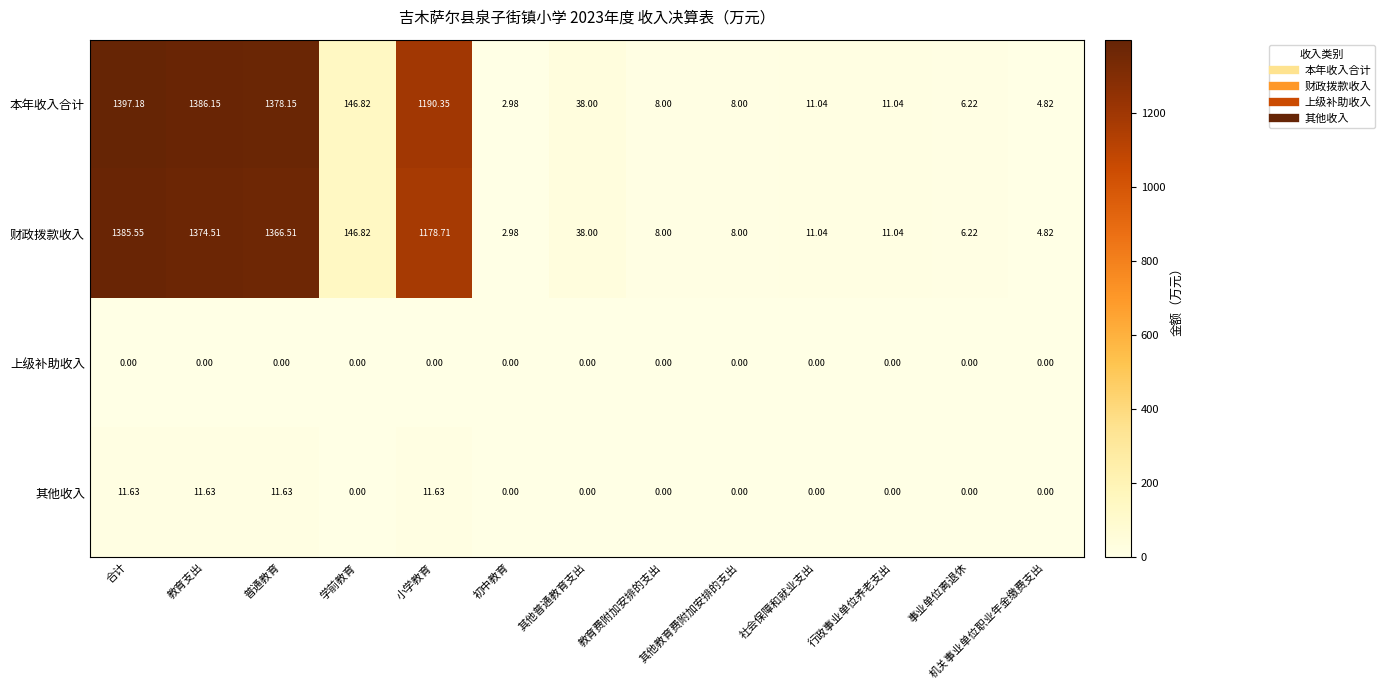

Rank the series by their maximum value, from highest to lowest.

本年收入合计, 财政拨款收入, 其他收入, 上级补助收入